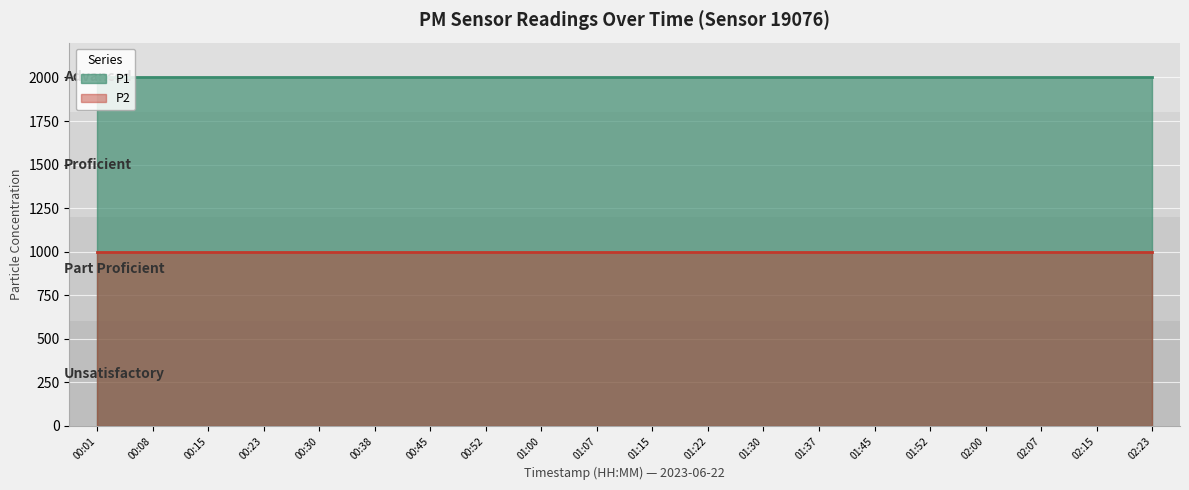

What position from the right is 02:00?

4